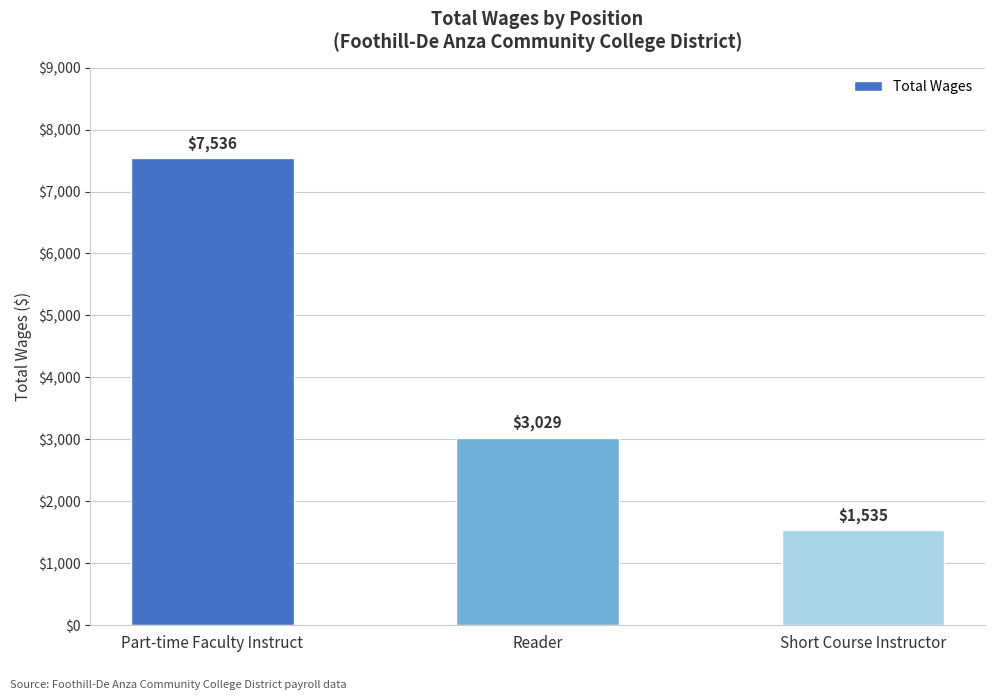

Reading right to left, transcribe all the data shown in this chart.

Short Course Instructor=1535	Reader=3029	Part-time Faculty Instruct=7536